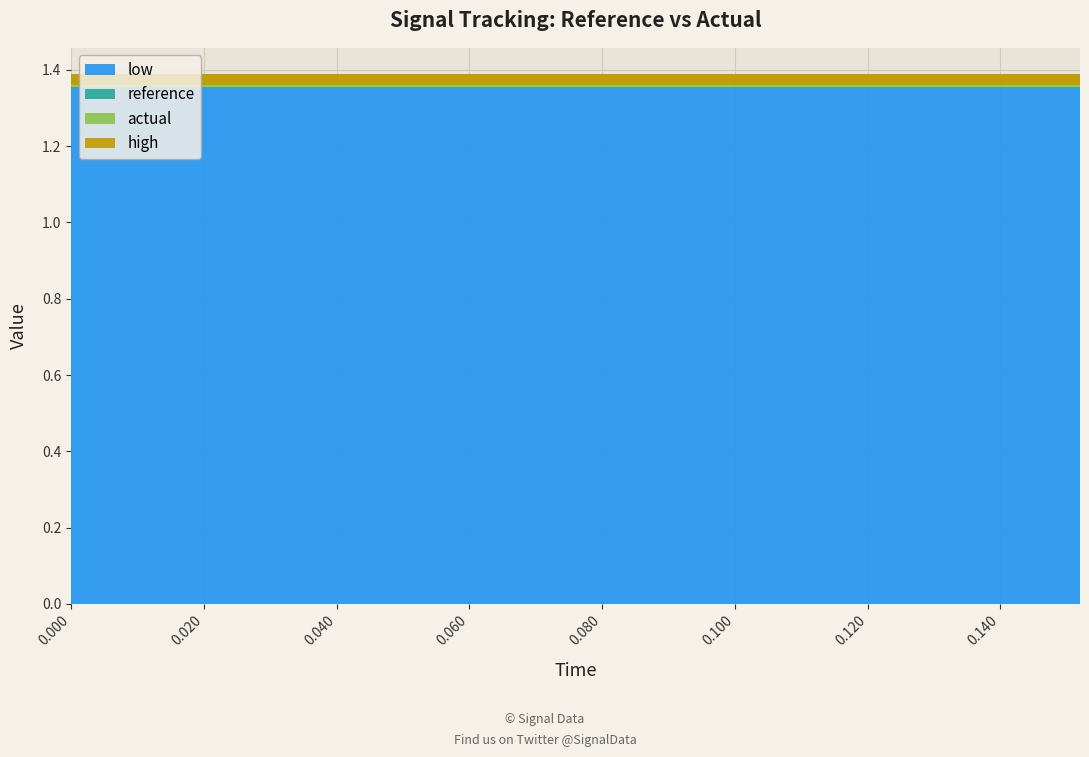

Reading left to right, list all the values displayed in this chart.

reference: 1.4	1.4	1.4	1.4	1.4	1.4	1.4	1.4	1.4	1.4	1.4	1.4	1.4	1.4	1.4	1.4	1.4	1.4	1.4	1.4
actual: 1.4	1.4	1.4	1.4	1.4	1.4	1.4	1.4	1.4	1.4	1.4	1.4	1.4	1.4	1.4	1.4	1.4	1.4	1.4	1.4
high: 1.4	1.4	1.4	1.4	1.4	1.4	1.4	1.4	1.4	1.4	1.4	1.4	1.4	1.4	1.4	1.4	1.4	1.4	1.4	1.4
low: 1.4	1.4	1.4	1.4	1.4	1.4	1.4	1.4	1.4	1.4	1.4	1.4	1.4	1.4	1.4	1.4	1.4	1.4	1.4	1.4